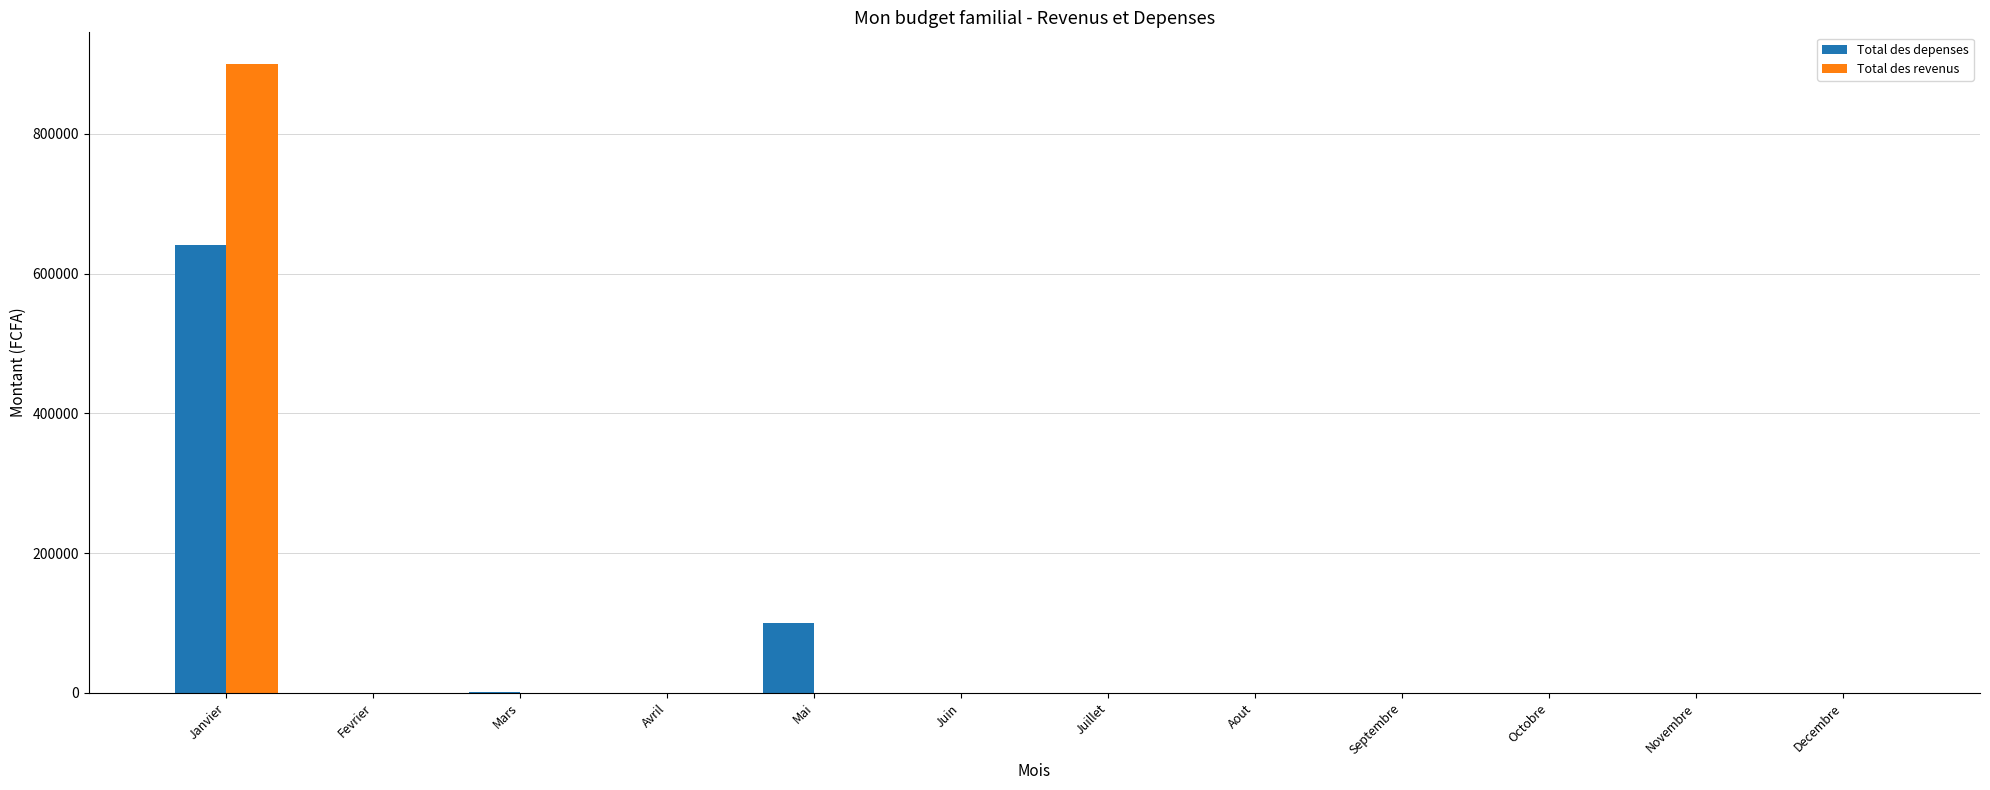

What is the maximum value shown in the chart?

900000